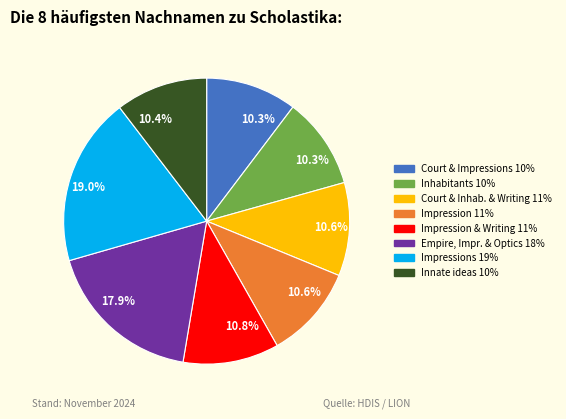

Is there any slice that represents more than half of the pie?

No